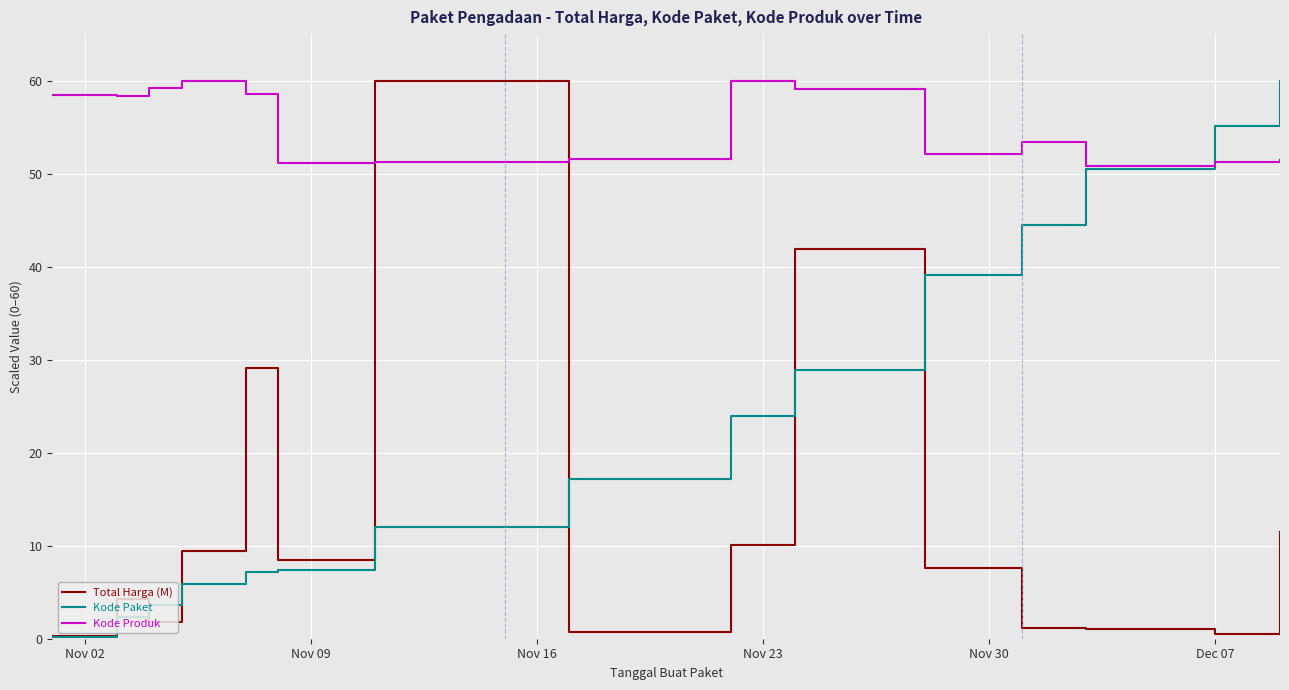

What is the lowest value of the Kode Paket series?

0.2